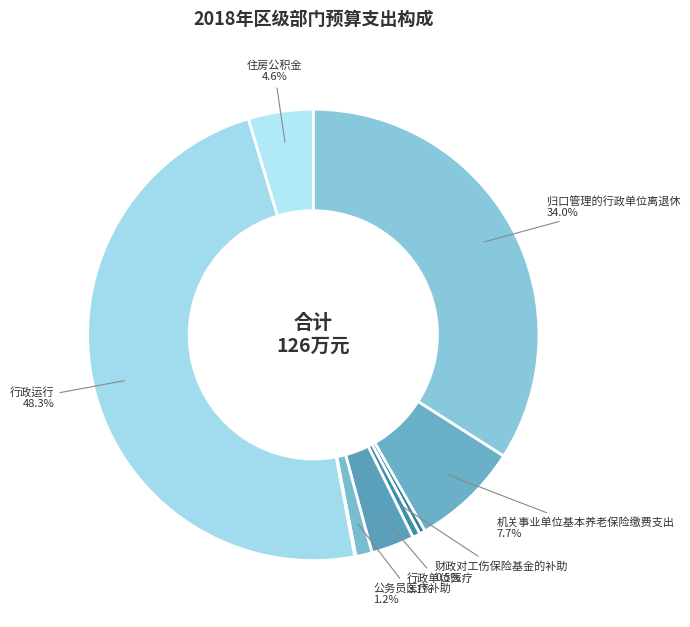

Rank the categories by value from highest to lowest.

行政运行, 归口管理的行政单位离退休, 机关事业单位基本养老保险缴费支出, 住房公积金, 行政单位医疗, 公务员医疗补助, 财政对工伤保险基金的补助, 其他优抚支出, 其他行政事业单位医疗支出